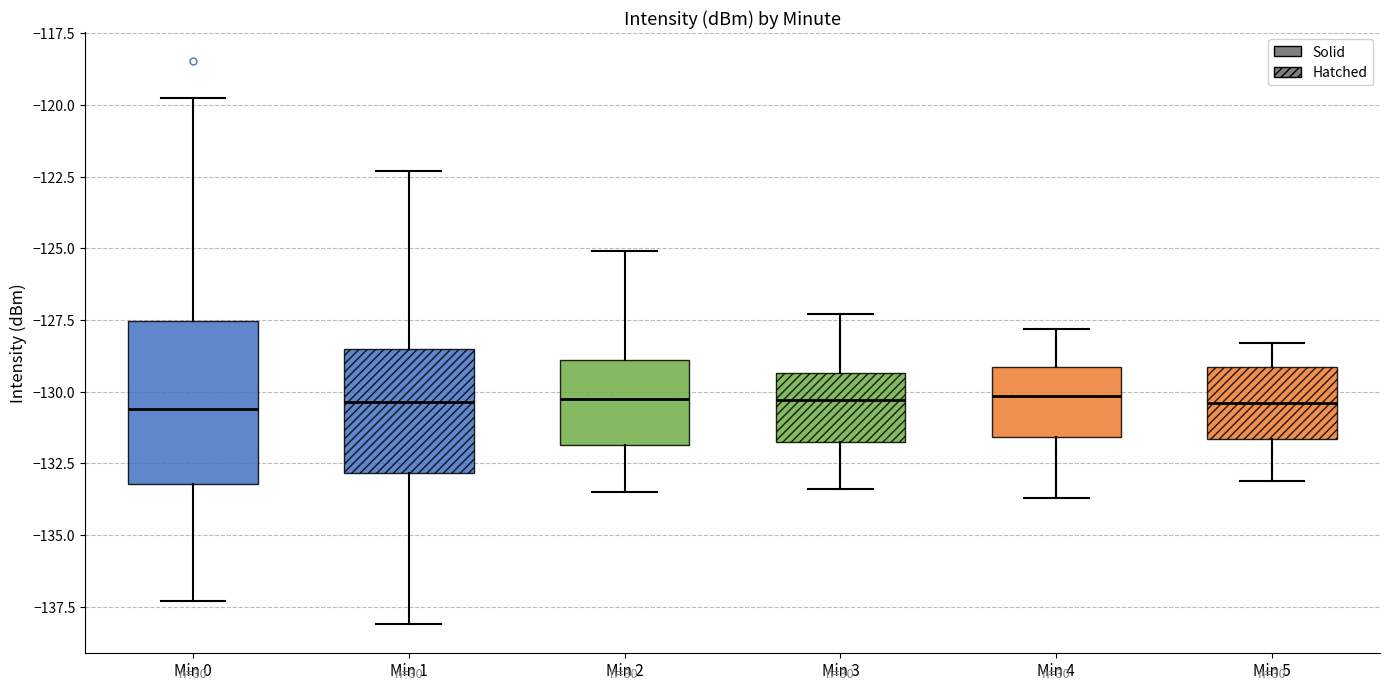

Where is the upper edge of the box for Min 2 on the y-axis? The values are not printed on the chart, so give them approximately, as read against the axis.

-129.0